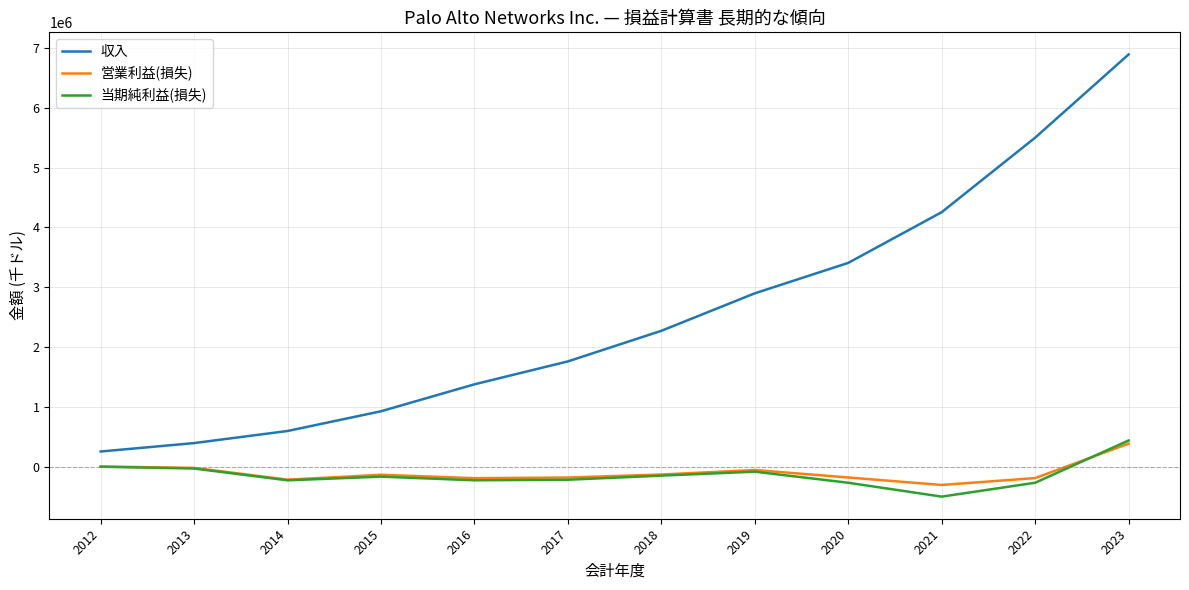

At which label is 収入 closest to 3573919?

2020